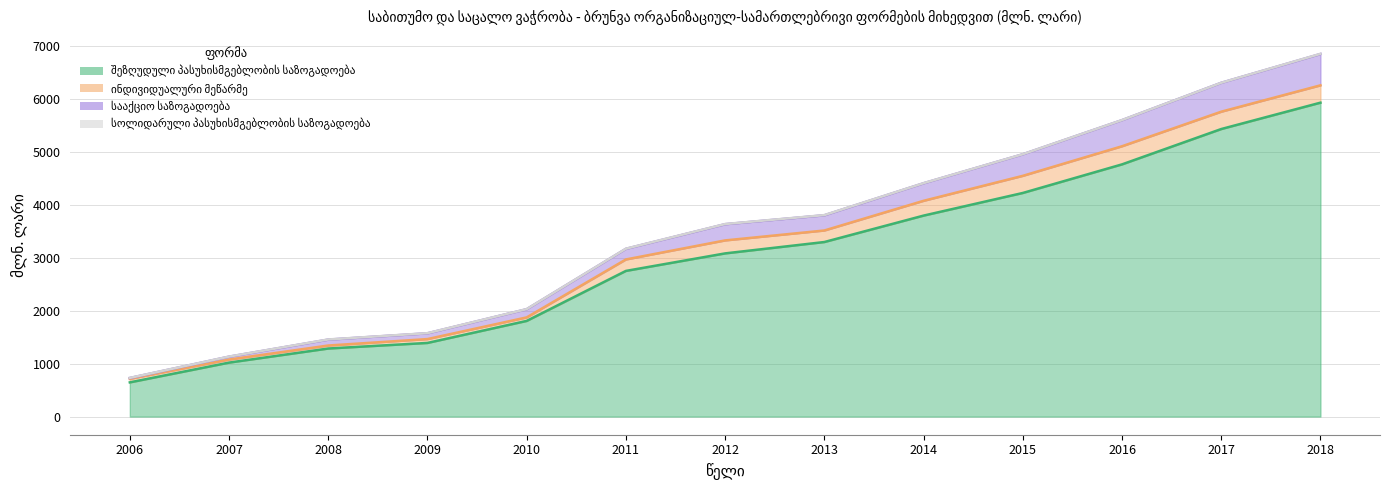

How many values in the შეზღუდული პასუხისმგებლობის საზოგადოება series are below 3085?

6